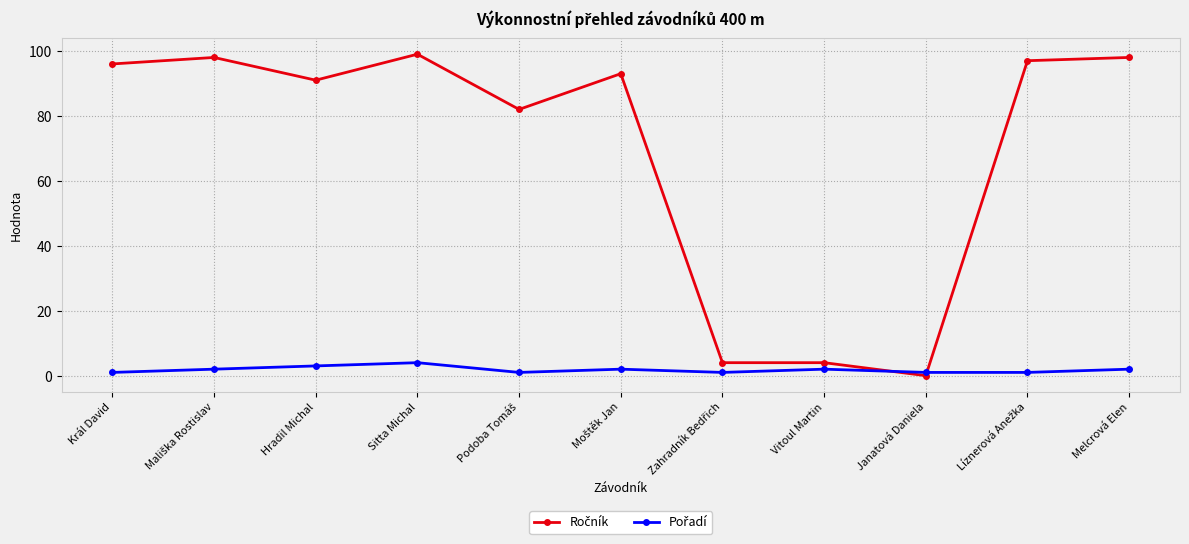

What is the maximum value shown in the chart?

99